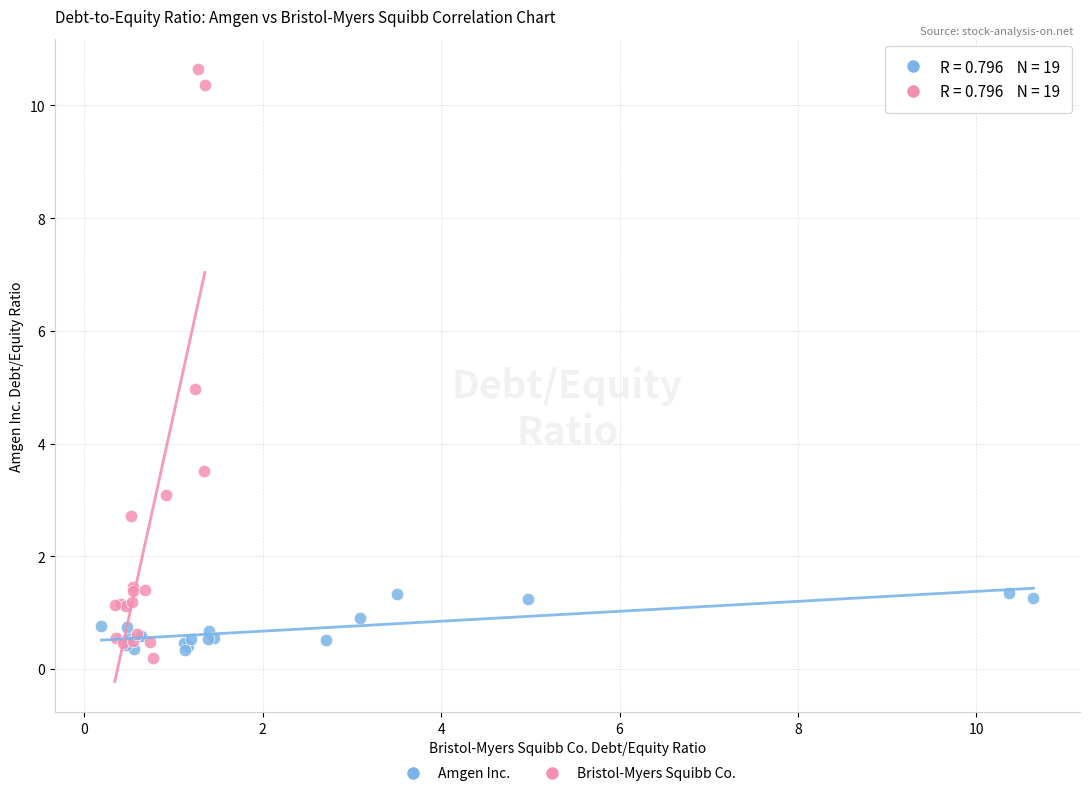

Which series reaches the minimum Y coordinate?

Bristol-Myers Squibb Co.